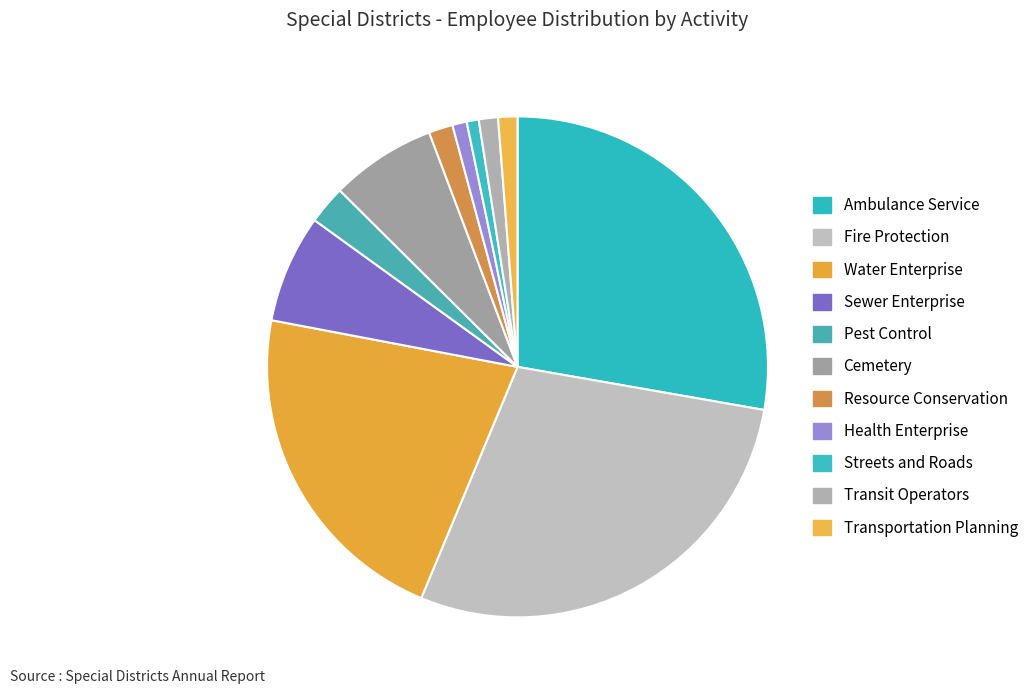

How many segments does this pie chart have?

11